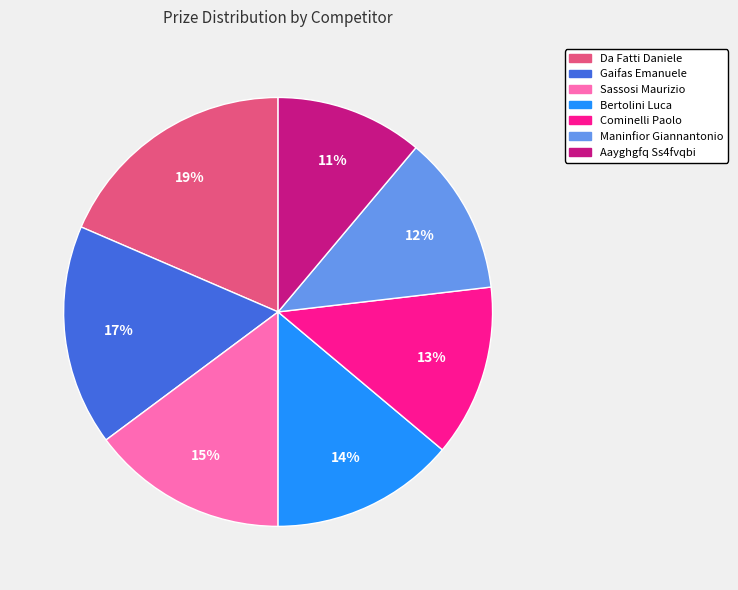

Rank the categories by value from highest to lowest.

Da Fatti Daniele, Gaifas Emanuele, Sassosi Maurizio, Bertolini Luca, Cominelli Paolo, Maninfior Giannantonio, Aayghgfq Ss4fvqbi